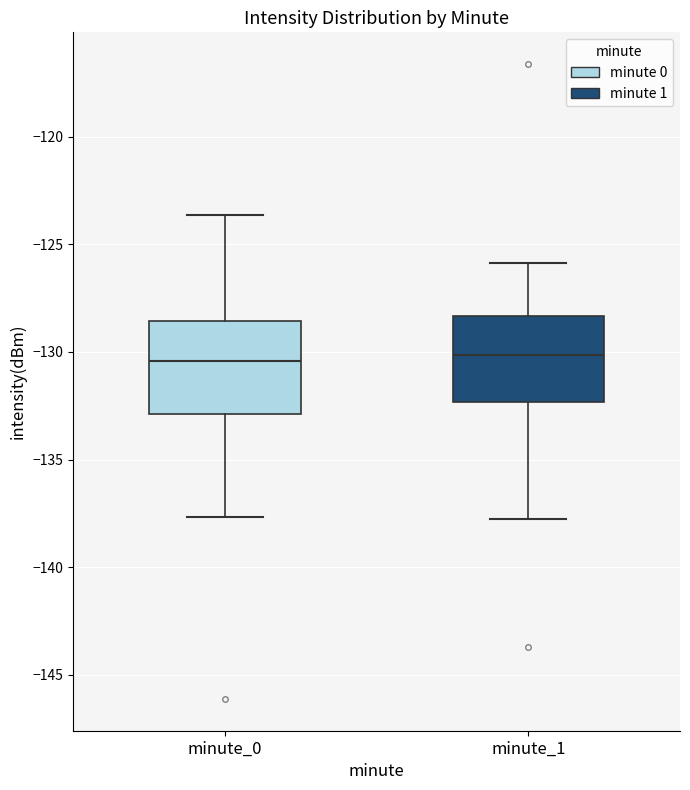

Where does the upper whisker of the box for minute_1 end on the y-axis? The values are not printed on the chart, so give them approximately, as read against the axis.

-126.0